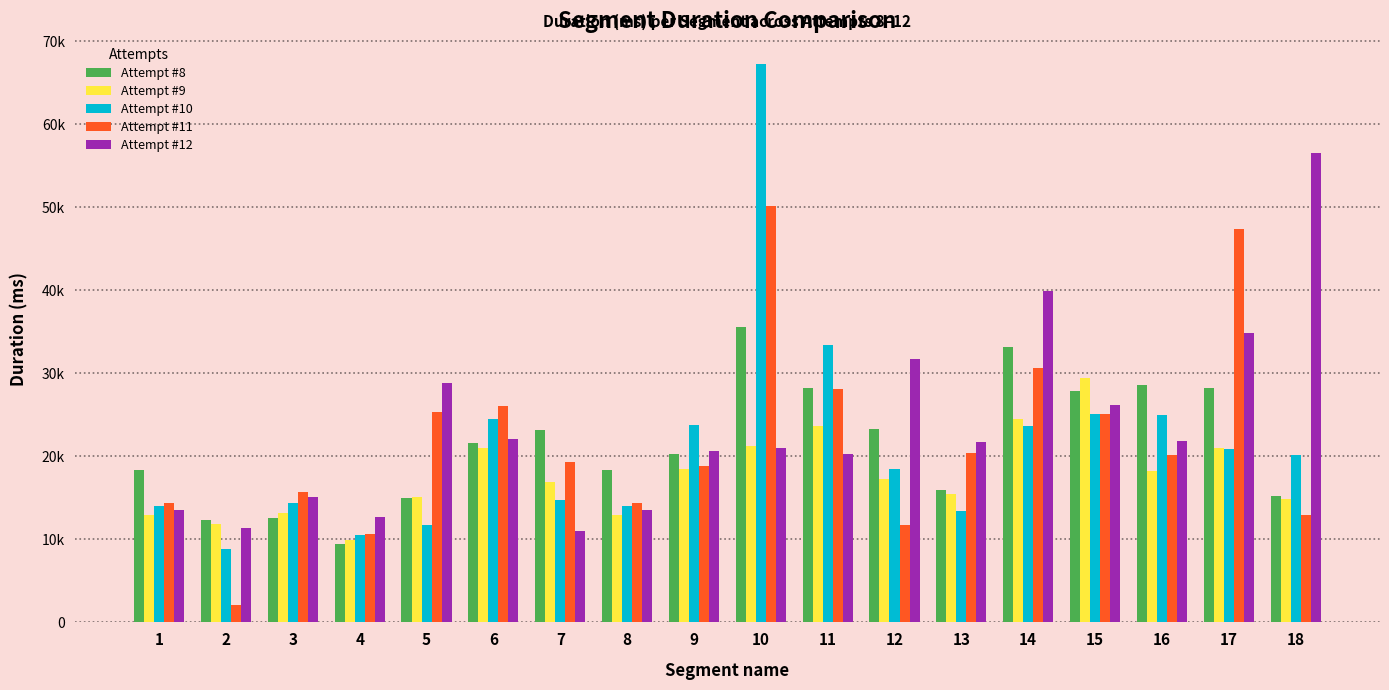

Which series has the widest spread of values?

Attempt #10